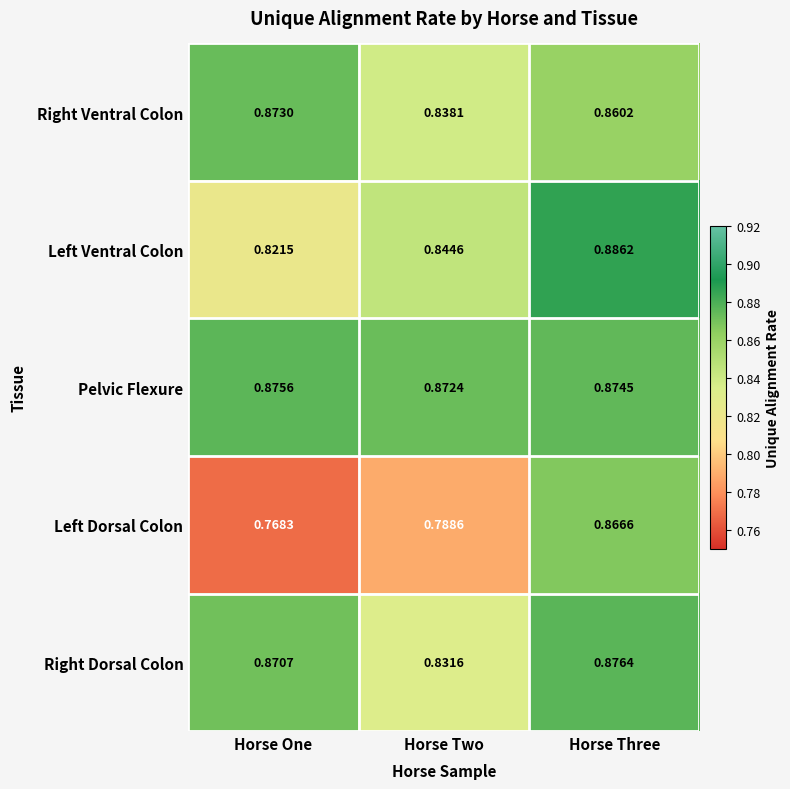

At which label is Left Dorsal Colon closest to 0?

Horse One